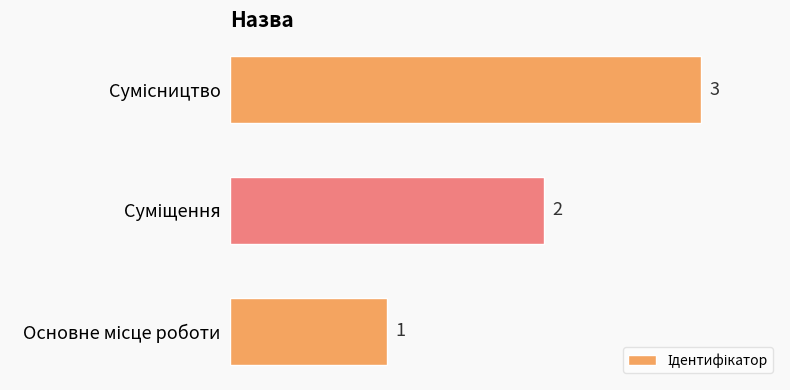

Count the values in the range 1 to 3.

3